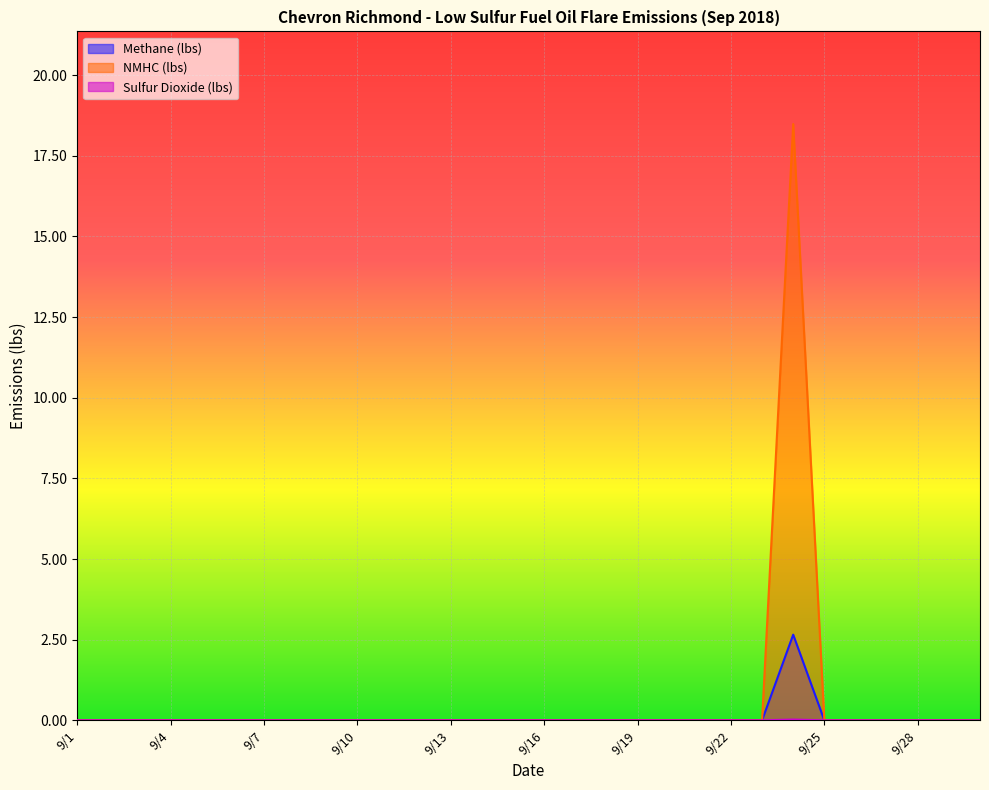

Rank the series at 9/13 from lowest to highest value.

Methane (lbs), NMHC (lbs), Sulfur Dioxide (lbs)